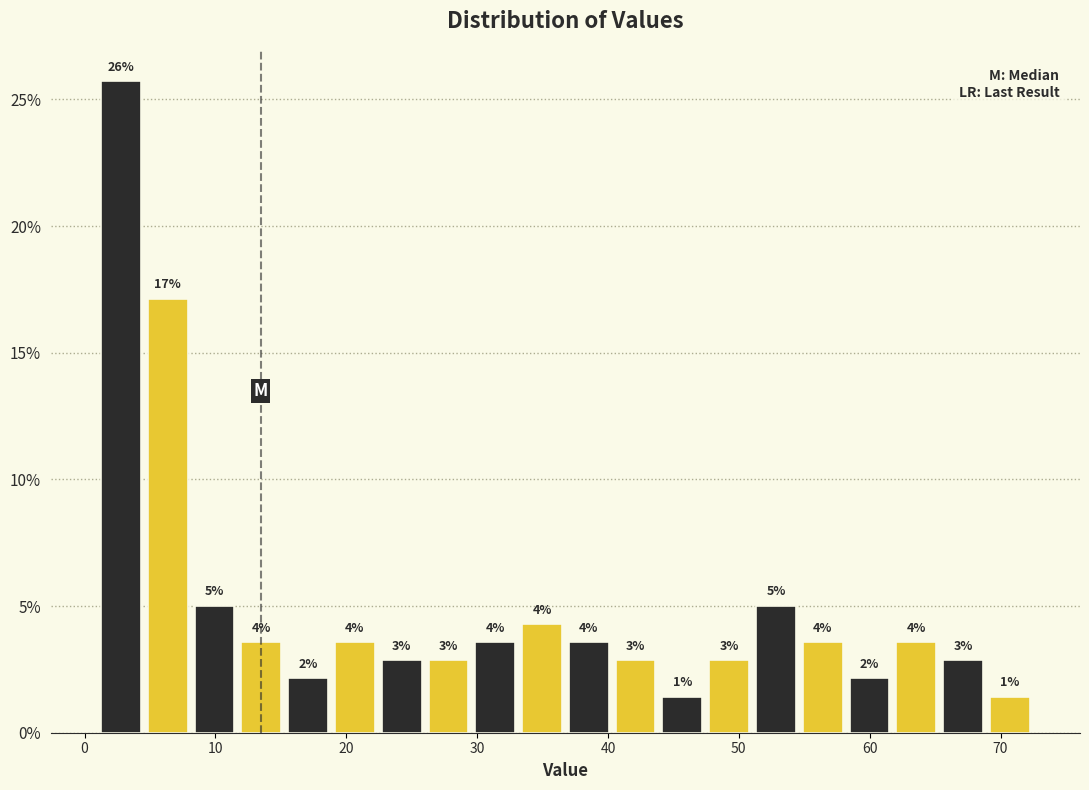

Read against the x-axis, roughly where is the centre of the tallest bar?

3